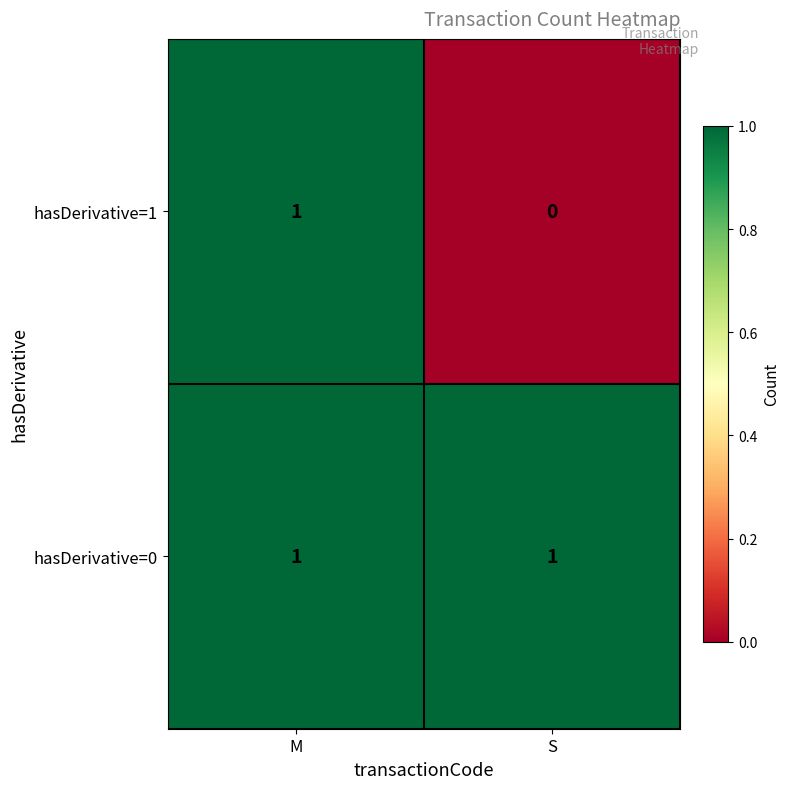

At which category is the sum across all series the highest?

M